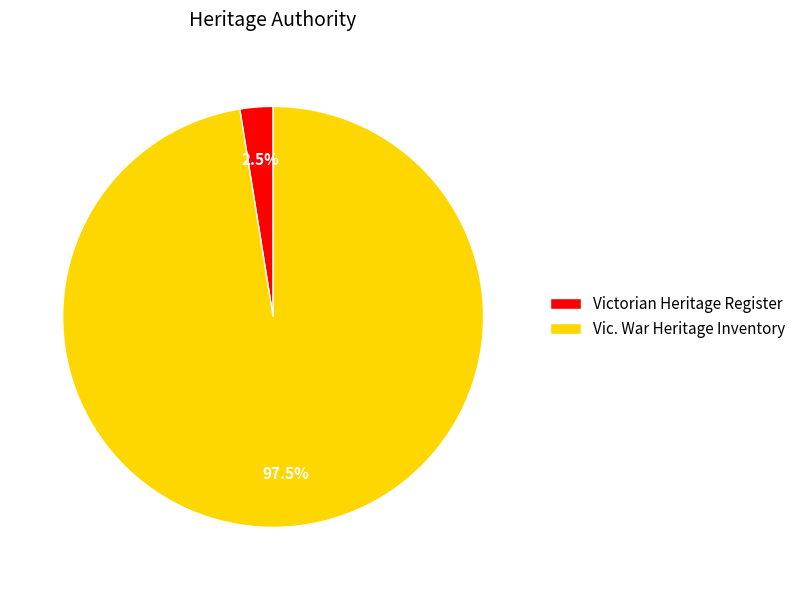

Combined, do Victorian Heritage Register and Vic. War Heritage Inventory account for over 50%?

Yes